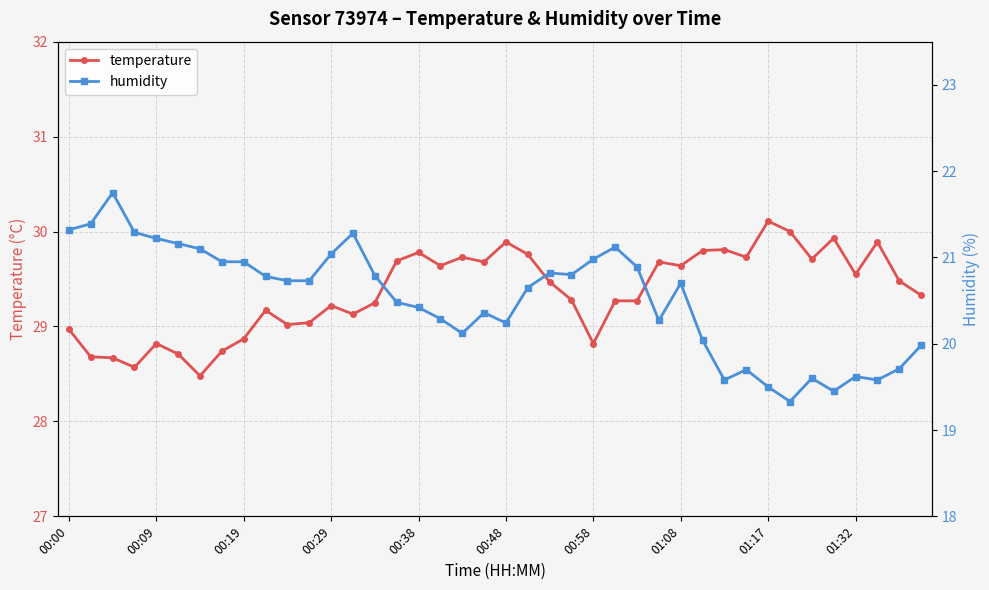

What is the difference between the maximum and second lowest values in the temperature series?

1.5